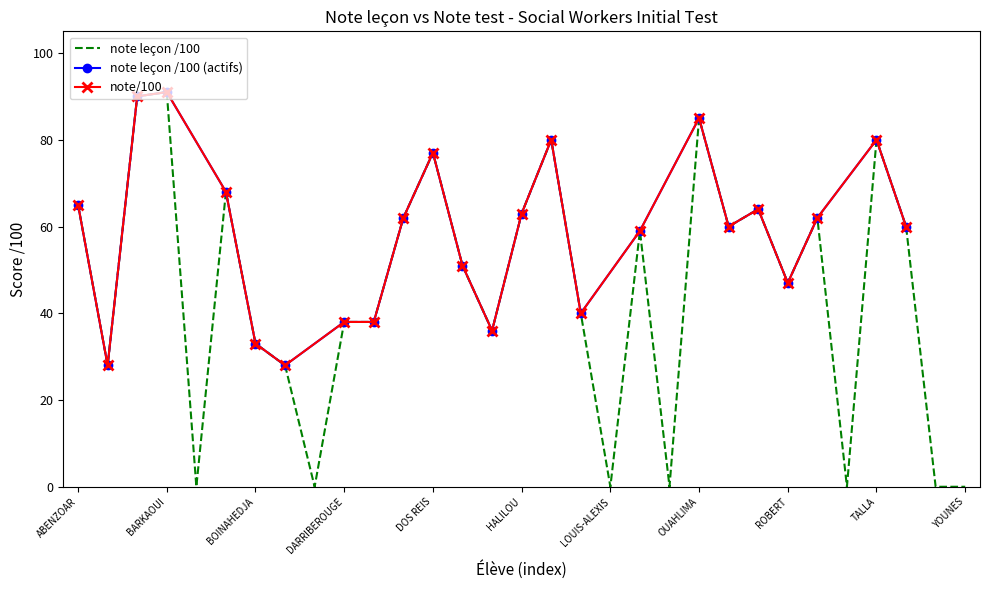

Rank the categories by value from lowest to highest.

BELLADIN, CHAVEZ, LOUIS-ALEXIS, NAIGEON, SOUFFLET, VALENTINI, YOUNES, ARIKAN, BOUYESS, BOINAHEDJA, FERNANDES, DARRIBEROUGE, DEMBELE, LE NUZ, ROBERT, FADE, MAILLET, RACHWALSKI, TROMAS, DOUCHE, SACKO, HALILOU, RIDOI, ABENZOAR, BENALI, DOS REIS, HOUMEAU, TALLA, OUAHLIMA, BAHA, BARKAOUI